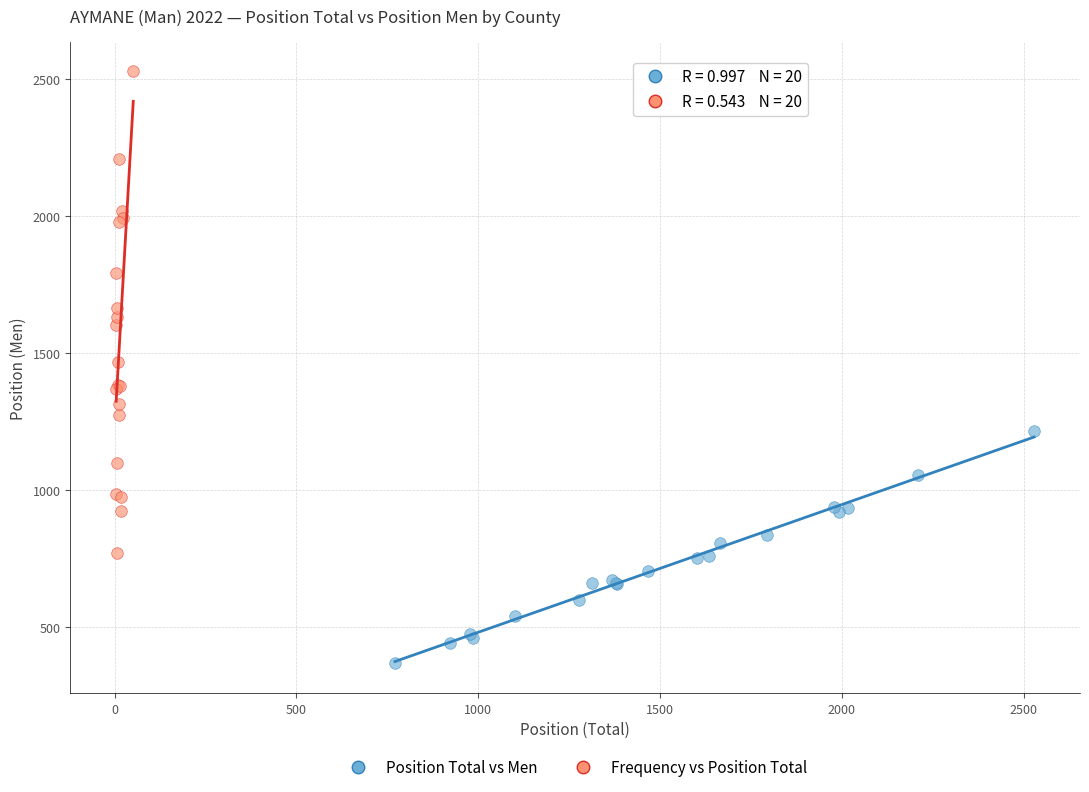

Which series reaches the minimum Y coordinate?

Position Total vs Men